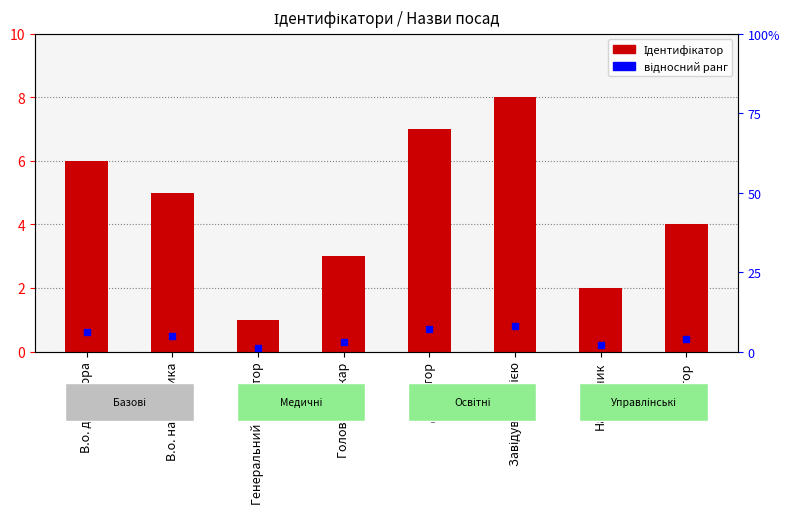

What is the sum of the values at В.о. директора and Головний лікар?

9